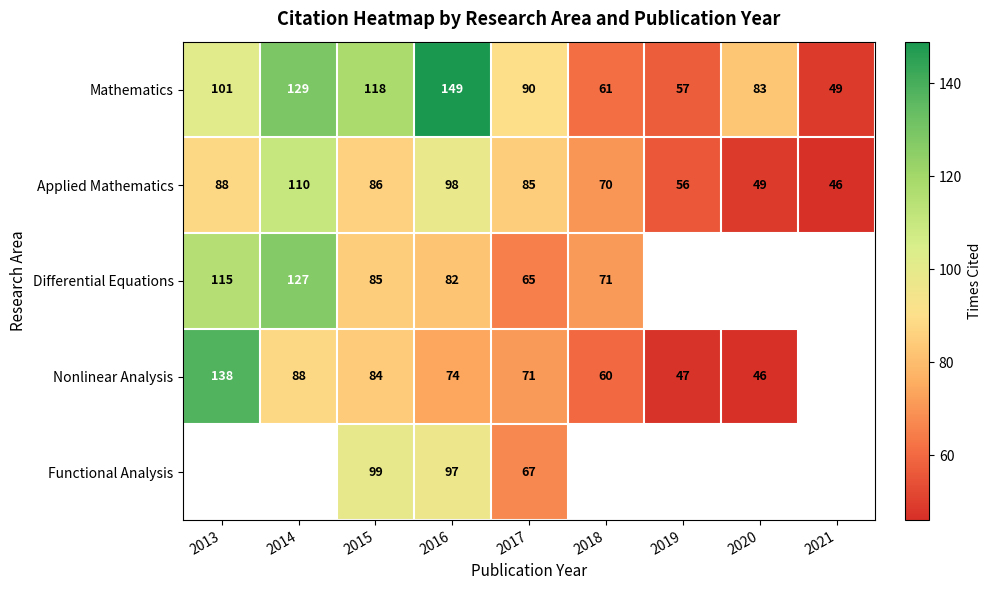

Rank the categories by Applied Mathematics value from lowest to highest.

2021, 2020, 2019, 2018, 2017, 2015, 2013, 2016, 2014